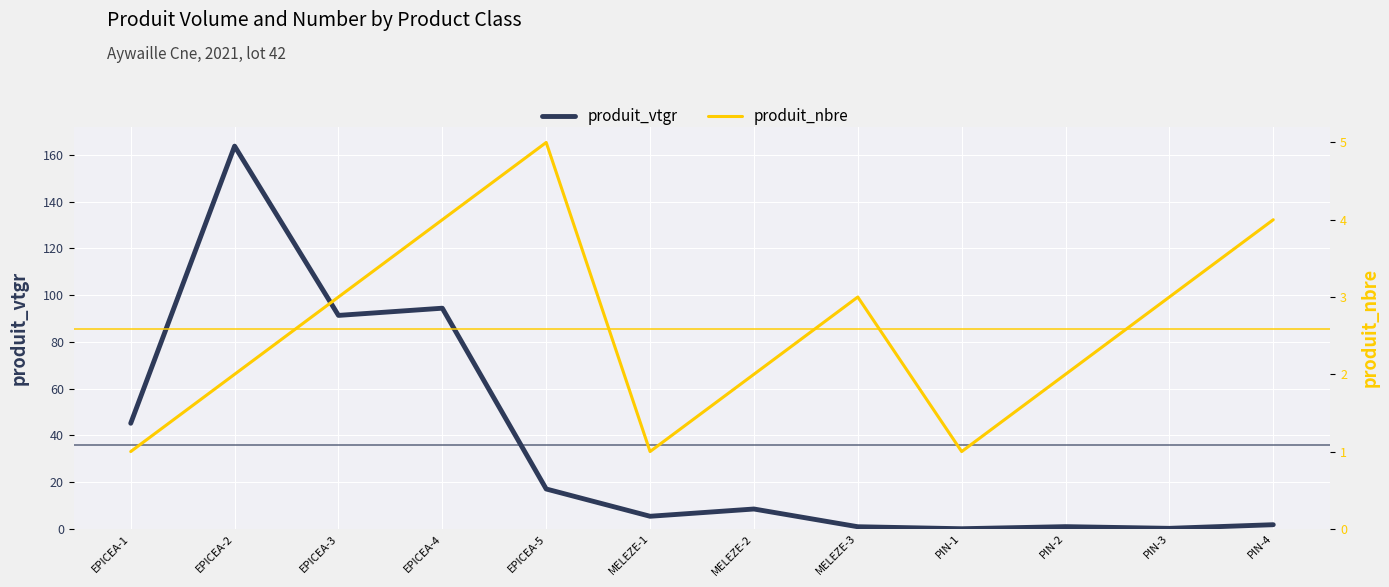

Reading right to left, transcribe all the data shown in this chart.

produit_vtgr: 1.8	0.2	0.9	0.0	0.9	8.5	5.4	17.0	94.4	91.3	163.7	45.2
produit_nbre: 4.0	3.0	2.0	1.0	3.0	2.0	1.0	5.0	4.0	3.0	2.0	1.0